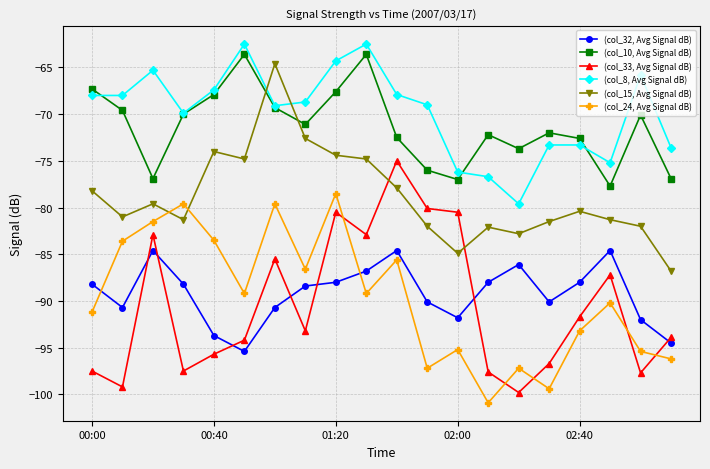

How many times do (col_33, Avg Signal dB) and (col_15, Avg Signal dB) cross each other?

2